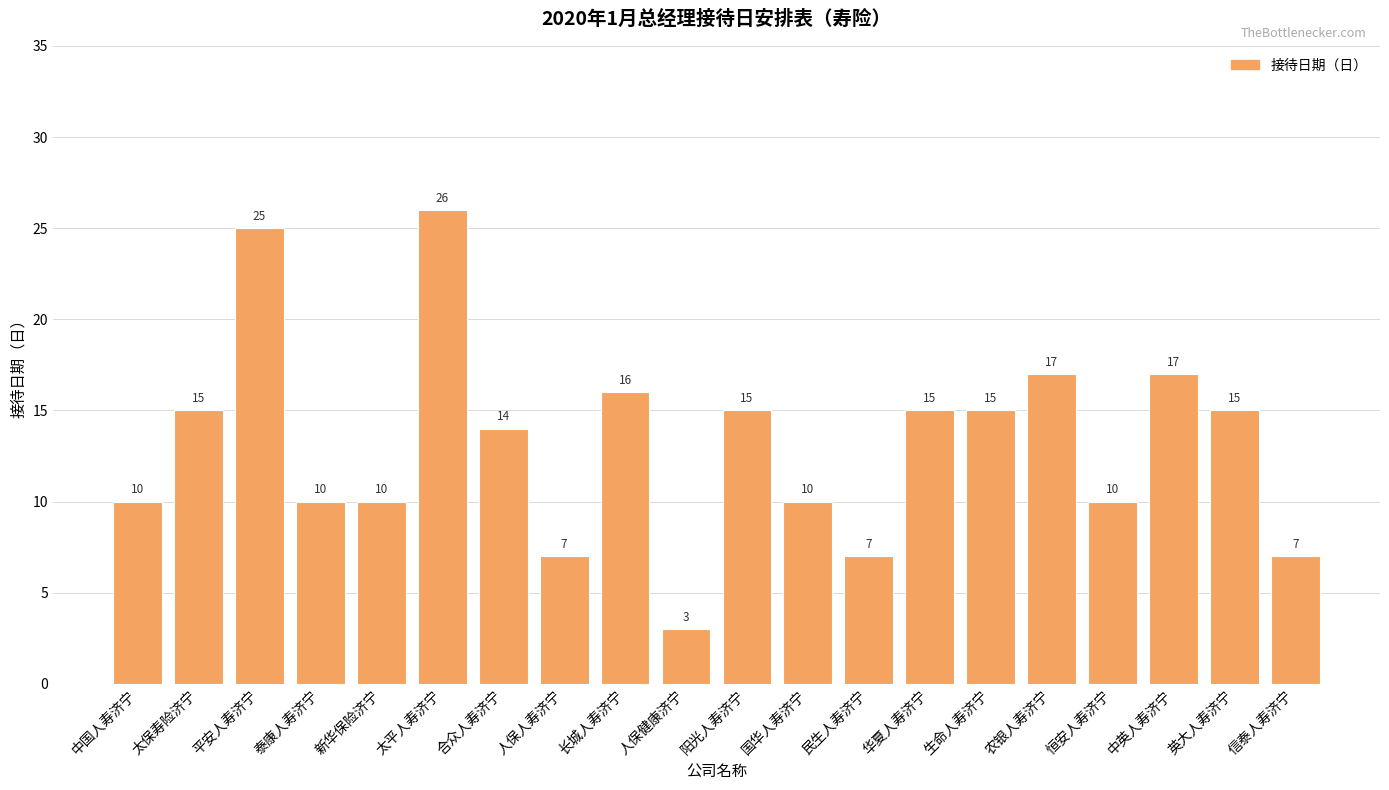

Reading left to right, list all the values displayed in this chart.

中国人寿济宁=10	太保寿险济宁=15	平安人寿济宁=25	泰康人寿济宁=10	新华保险济宁=10	太平人寿济宁=26	合众人寿济宁=14	人保人寿济宁=7	长城人寿济宁=16	人保健康济宁=3	阳光人寿济宁=15	国华人寿济宁=10	民生人寿济宁=7	华夏人寿济宁=15	生命人寿济宁=15	农银人寿济宁=17	恒安人寿济宁=10	中英人寿济宁=17	英大人寿济宁=15	信泰人寿济宁=7